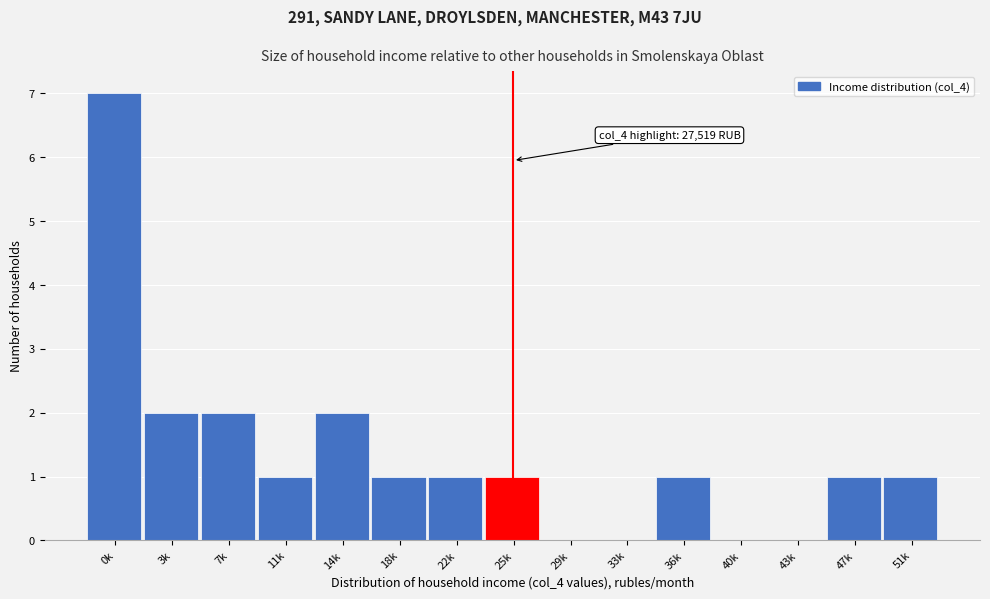

Reading right to left, list all the values displayed in this chart.

51k=1	47k=1	43k=0	40k=0	36k=1	33k=0	29k=0	25k=1	22k=1	18k=1	14k=2	11k=1	7k=2	3k=2	0k=7